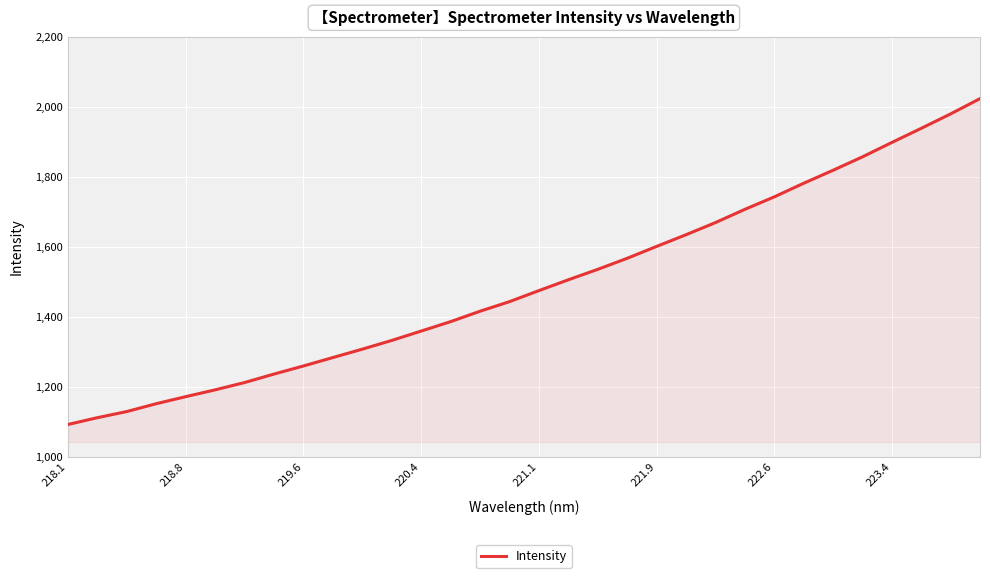

Does the chart display data point markers on the line(s)?

No